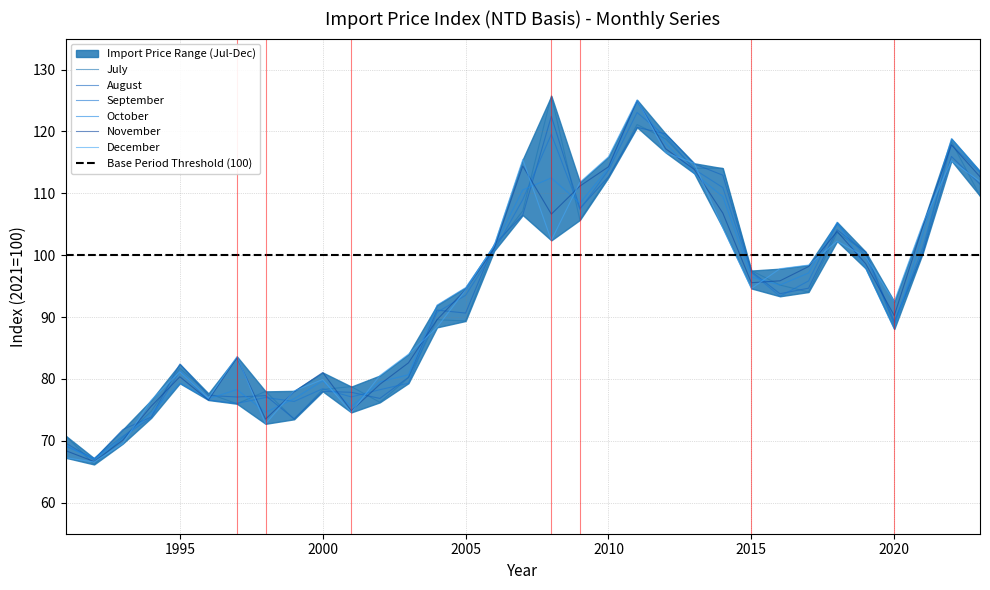

What is the maximum value for December?

125.1